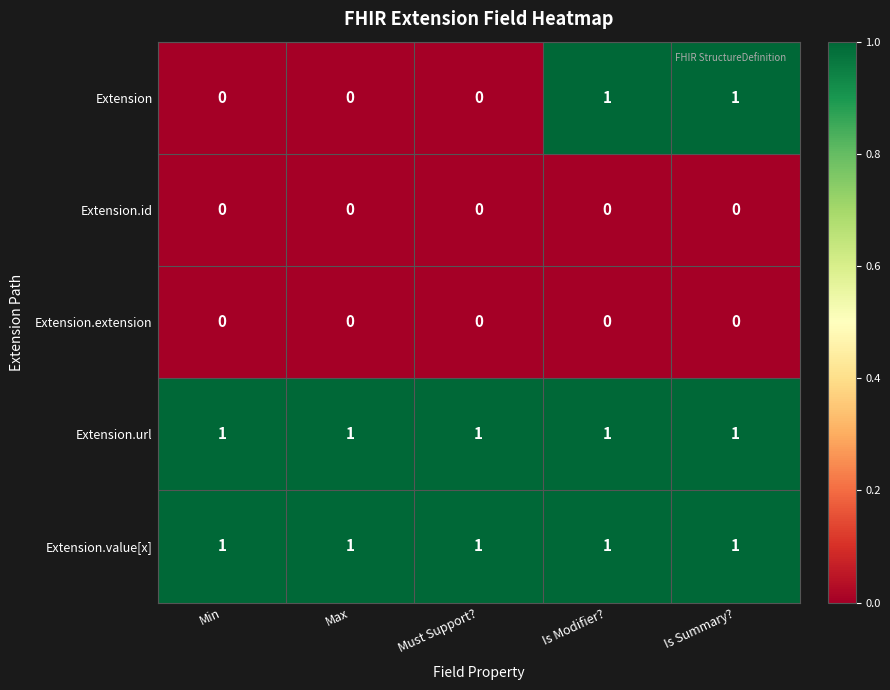

True or false: Extension.url has a value of 2 at Max.

False